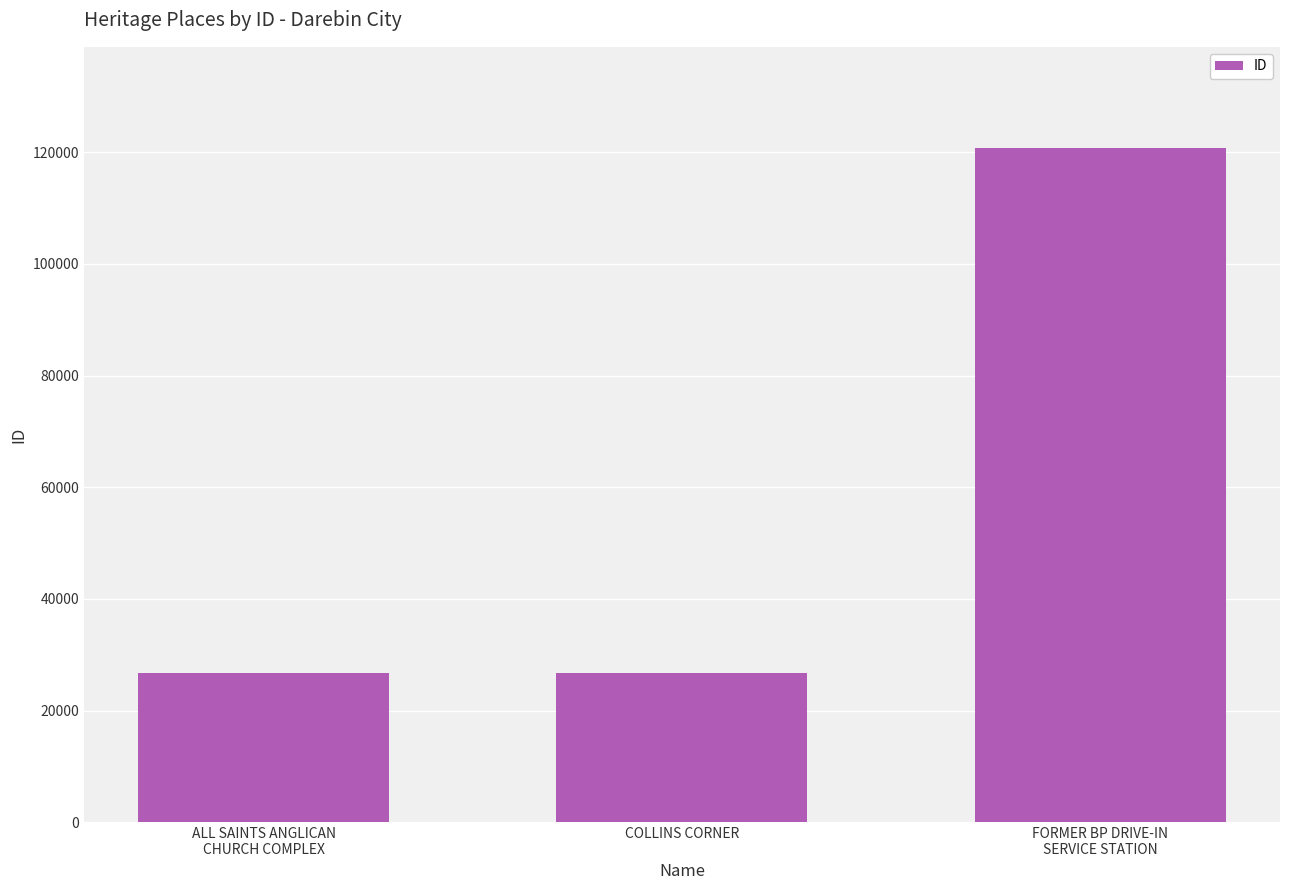

Are the bars grouped side by side (vs. stacked)?

No